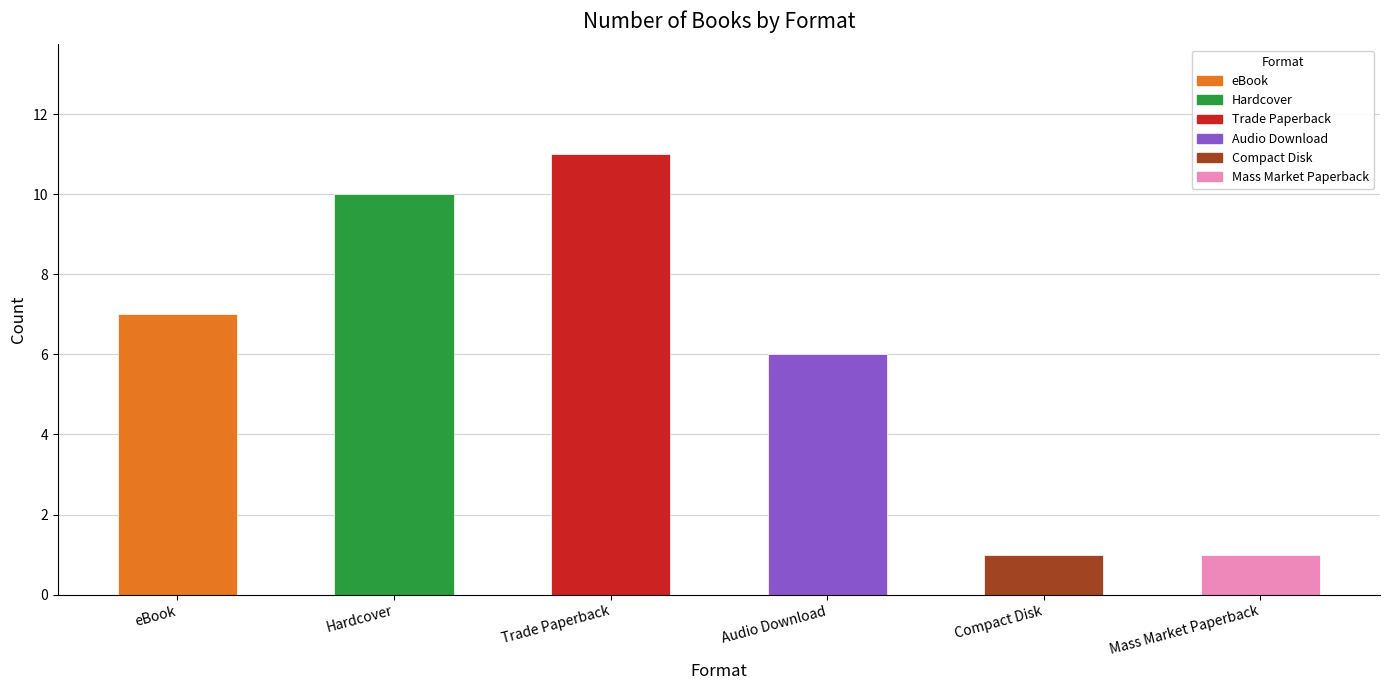

Count the values in the range 1 to 10.

5